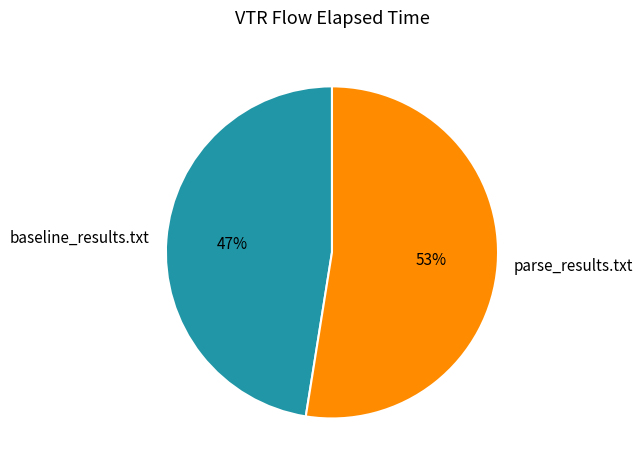

How many segments does this pie chart have?

2